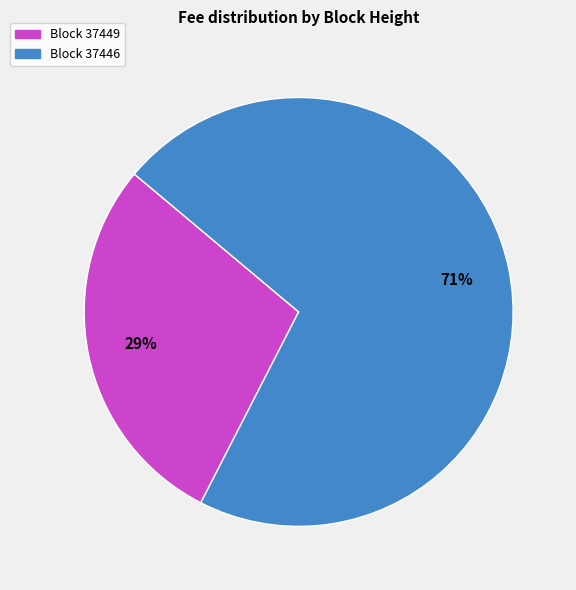

How many segments does this pie chart have?

2